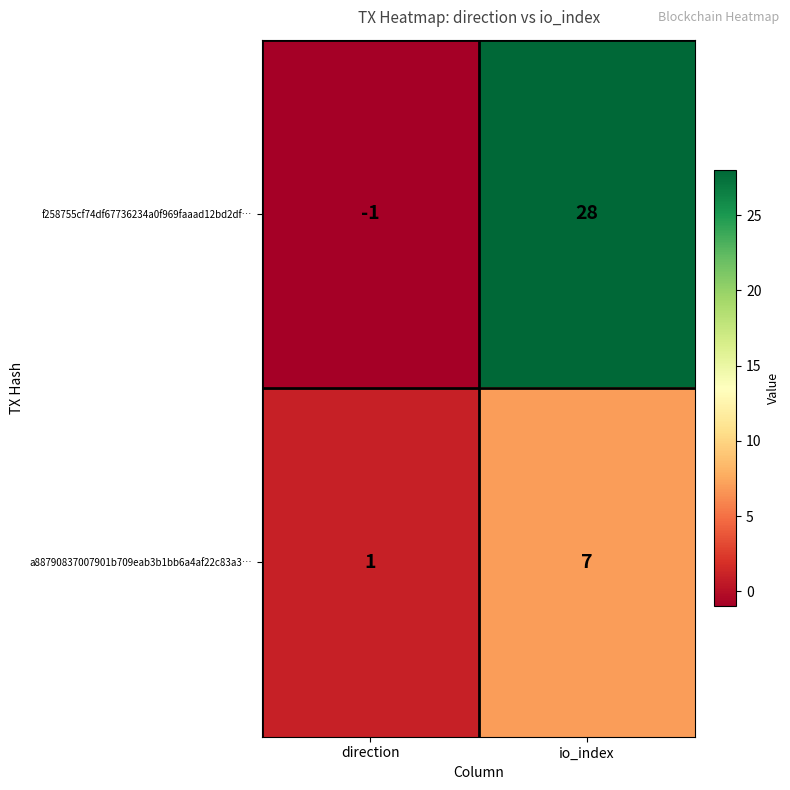

Is it true that a88790837007901b709eab3b1bb6a4af22c83a3… equals 1 at direction?

True